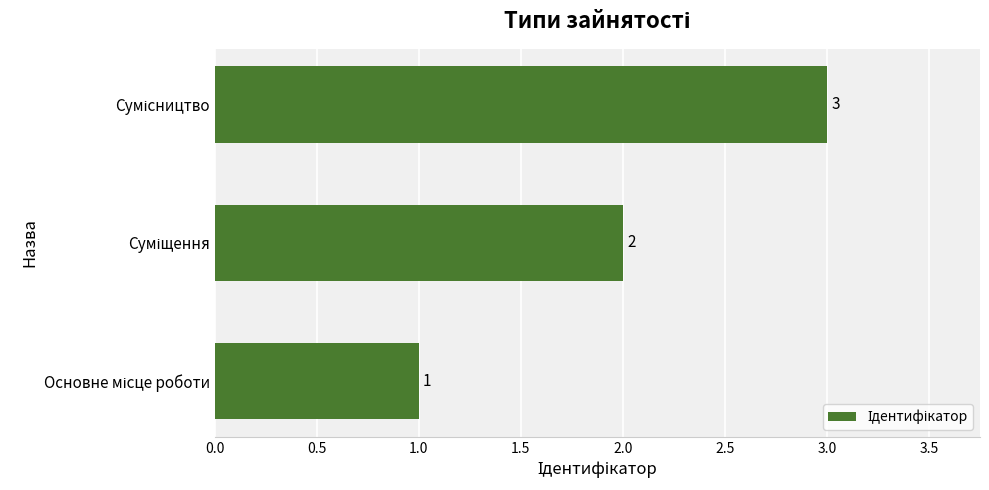

What is the maximum value shown in the chart?

3